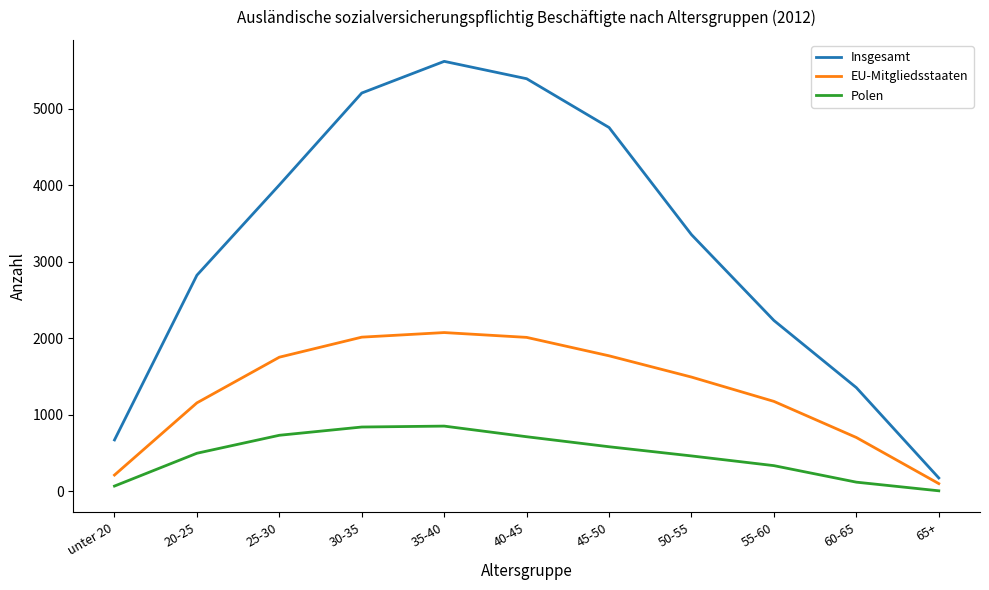

How many interior local peaks does the EU-Mitgliedsstaaten series have?

1